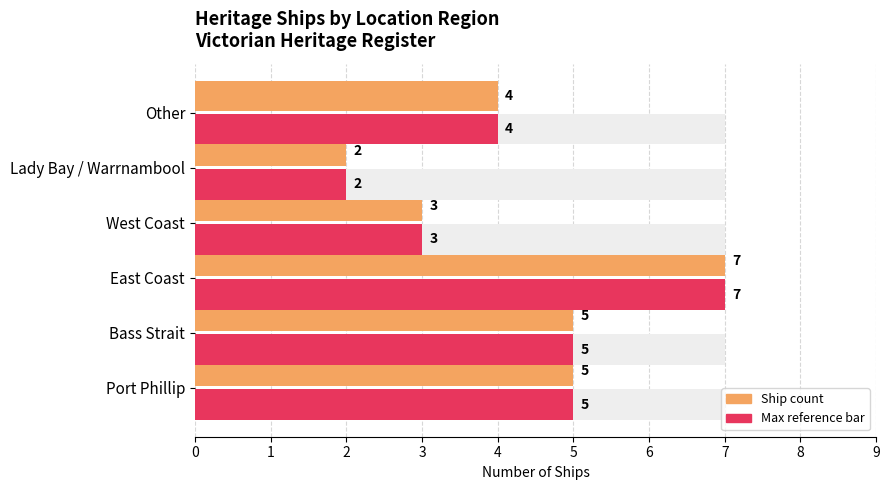

How many values in the Count (ships) series exceed 5?

1